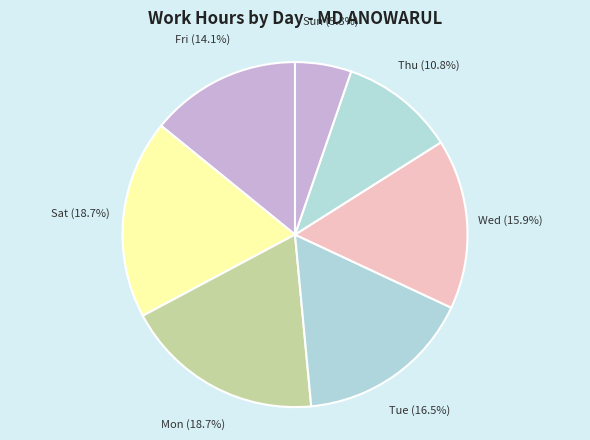

What percentage do Mon and Fri together represent?

32.8%